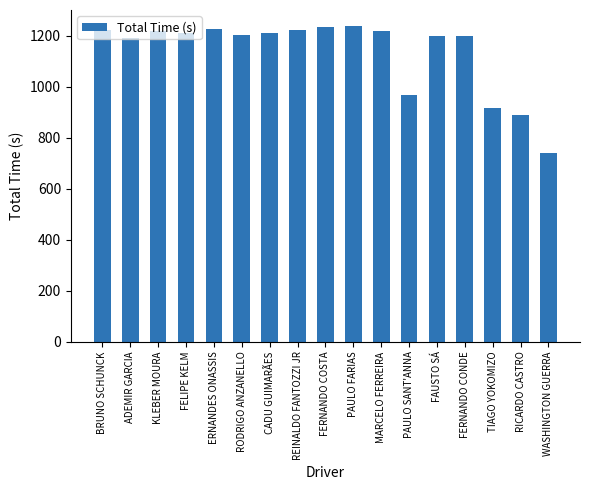

At which label is the value closest to 988?

PAULO SANT'ANNA